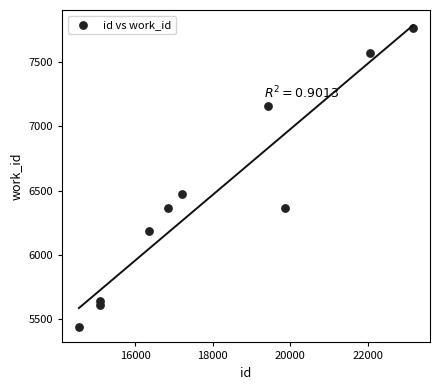

What is the average Y value?

6458